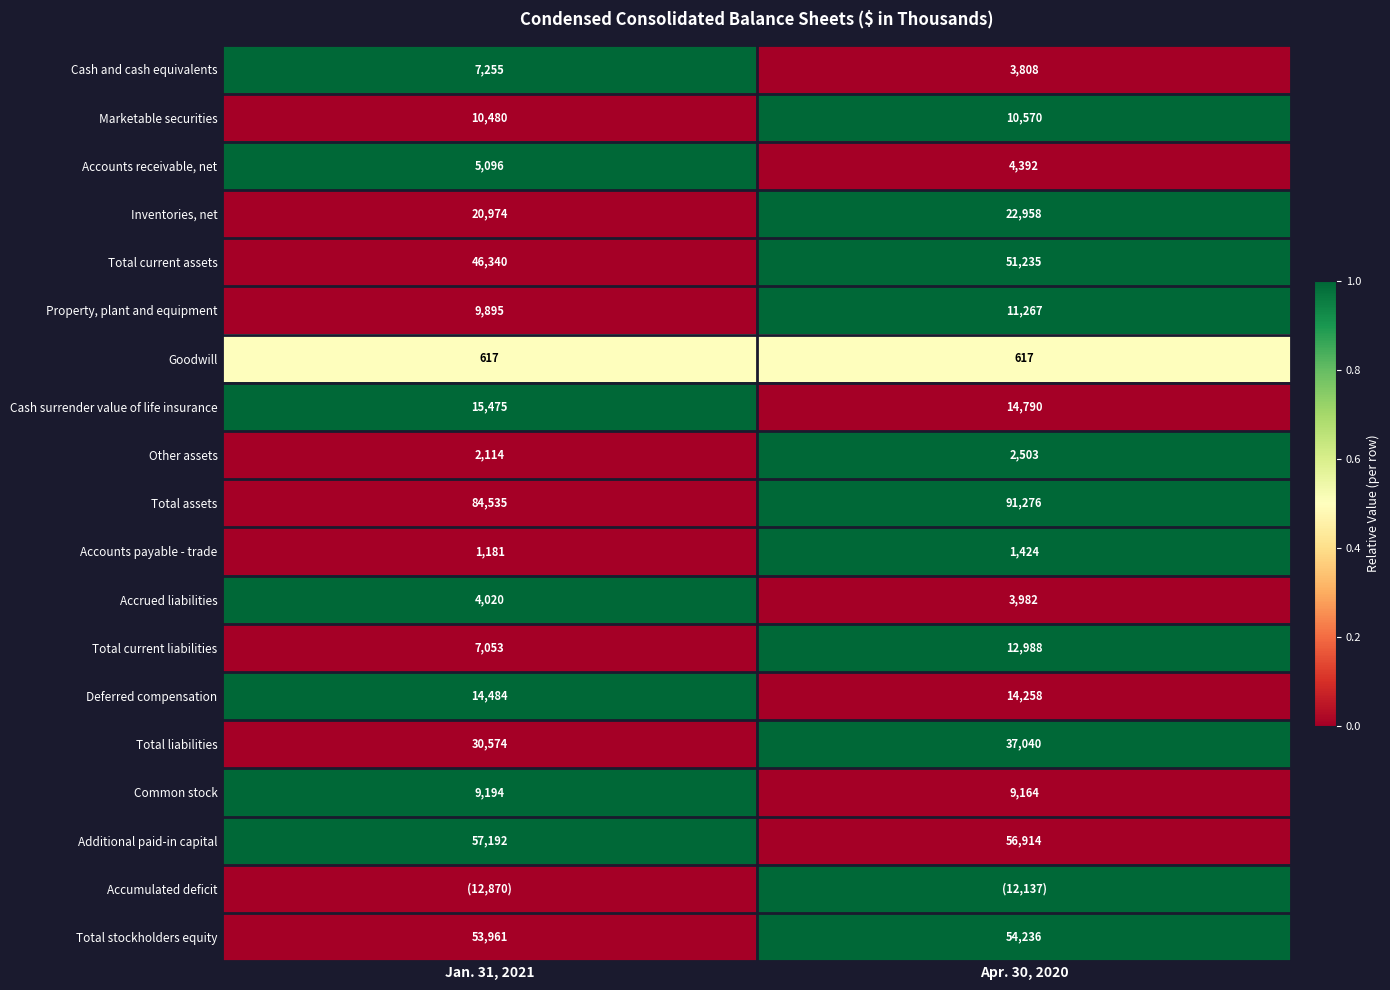

At which label does Other assets reach its peak?

Apr. 30, 2020